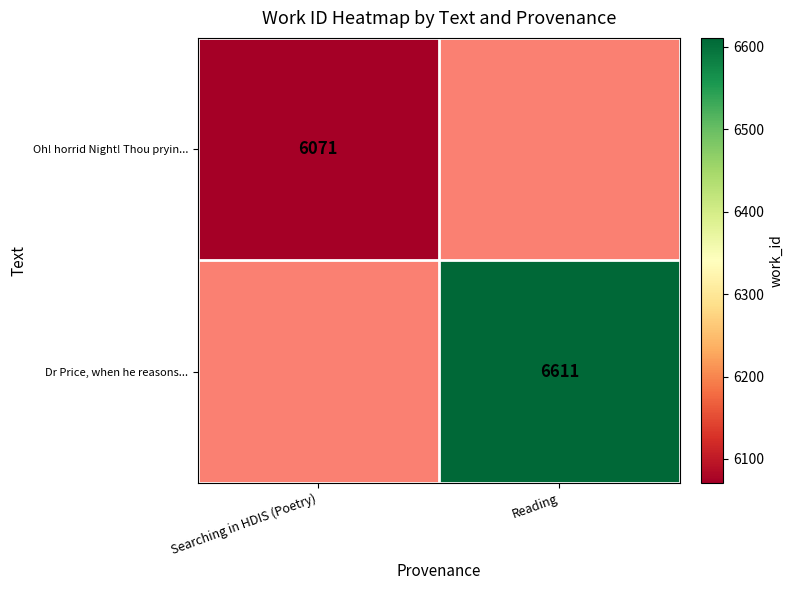

The Oh! horrid Night! Thou pryin... series shows 6071 at Searching in HDIS (Poetry). True or false?

True